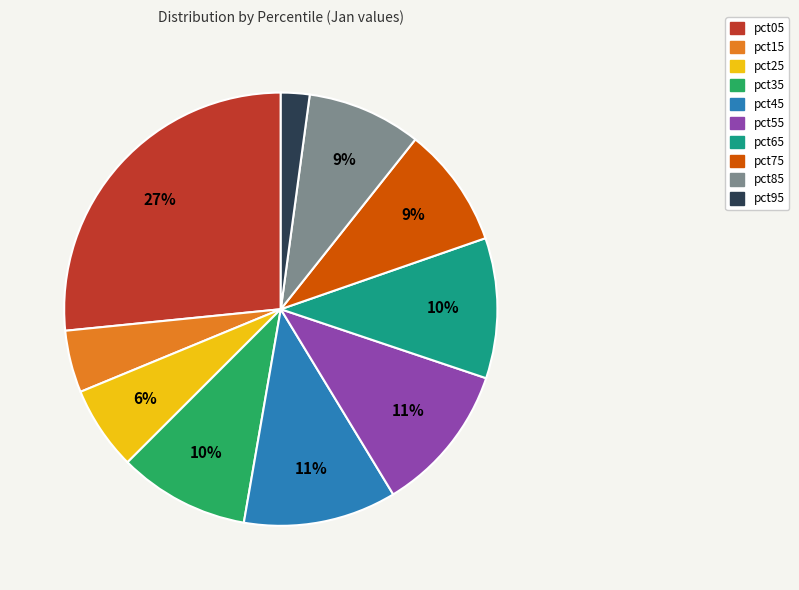

Does pct75 account for over 50% of the chart?

No